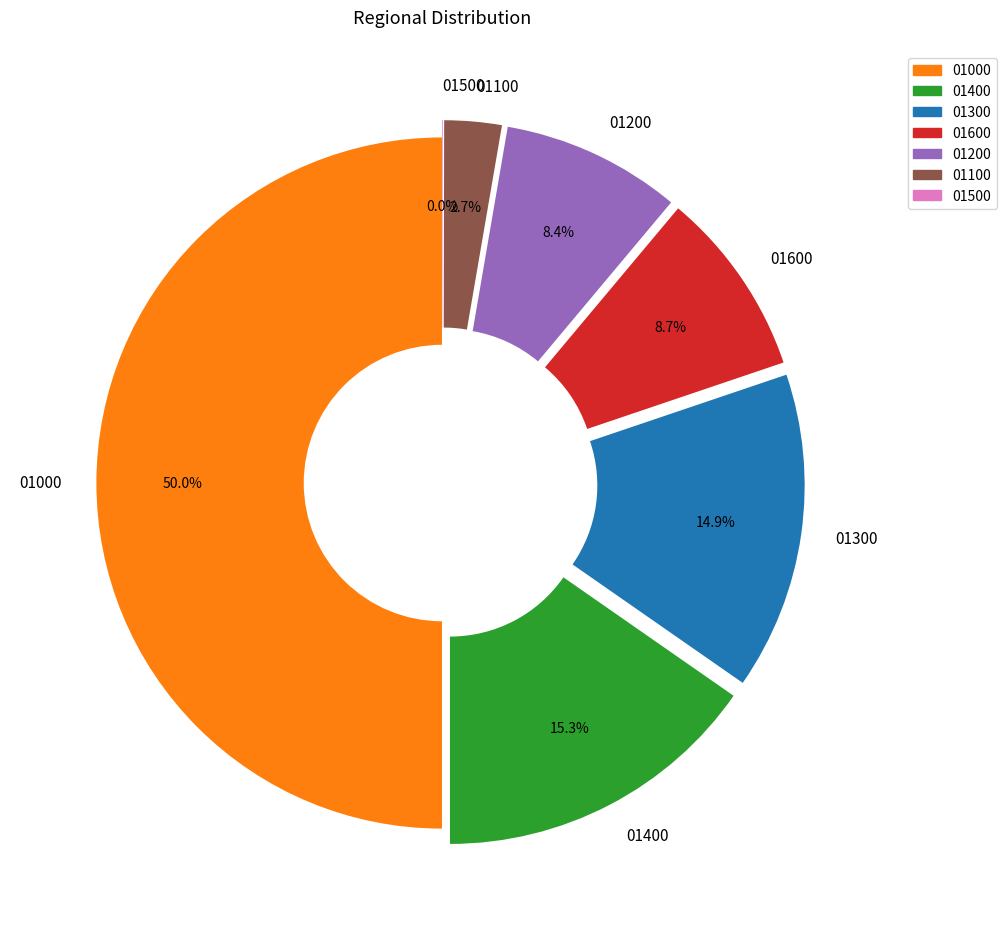

Which slice is the largest?

01000